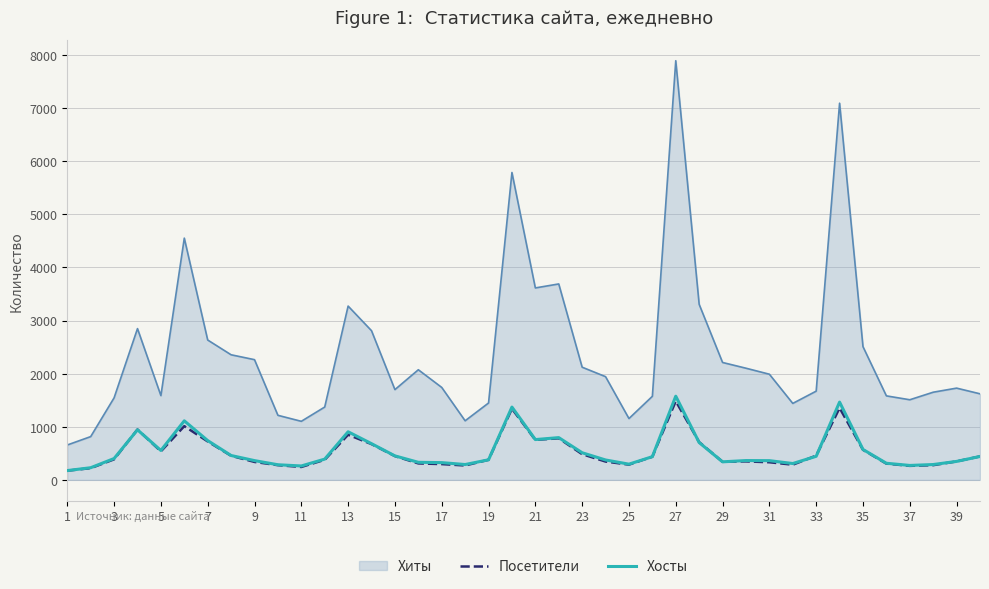

True or false: Посетители and Хиты intersect in this chart.

False